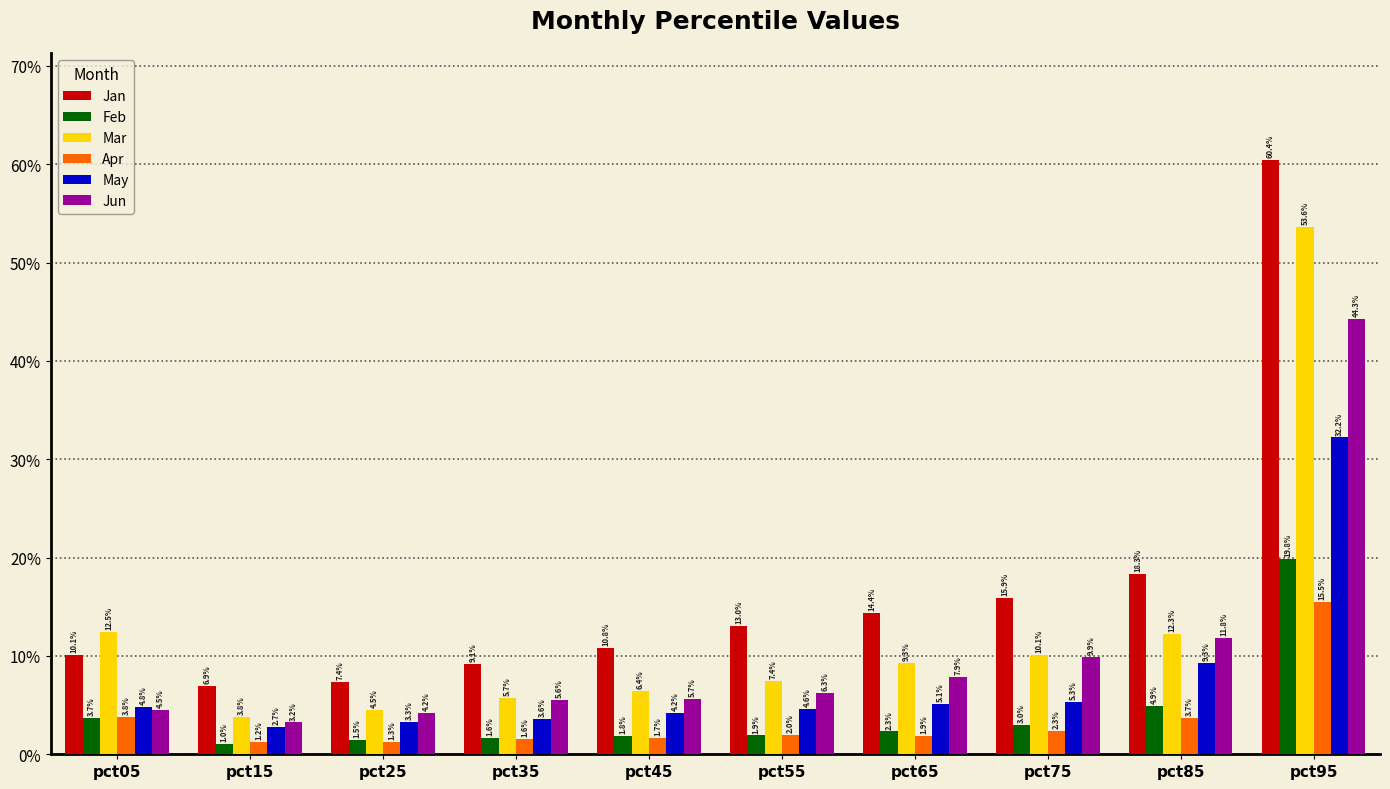

Does the chart contain stacked bars?

No